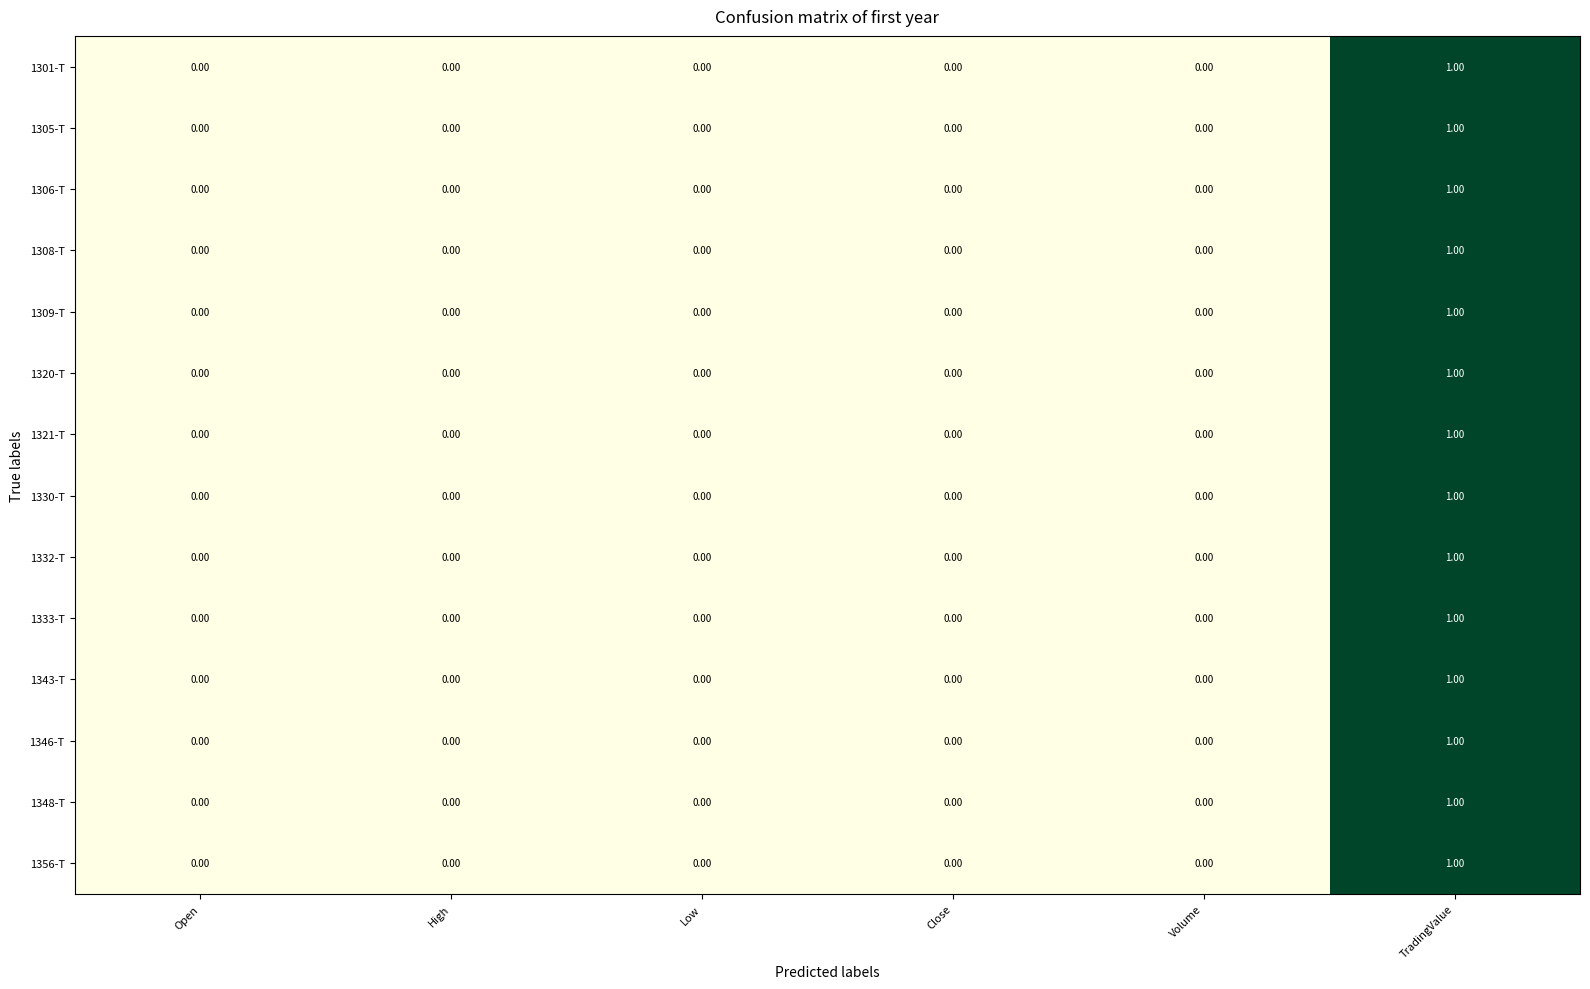

At which label does 1321-T reach its peak?

TradingValue